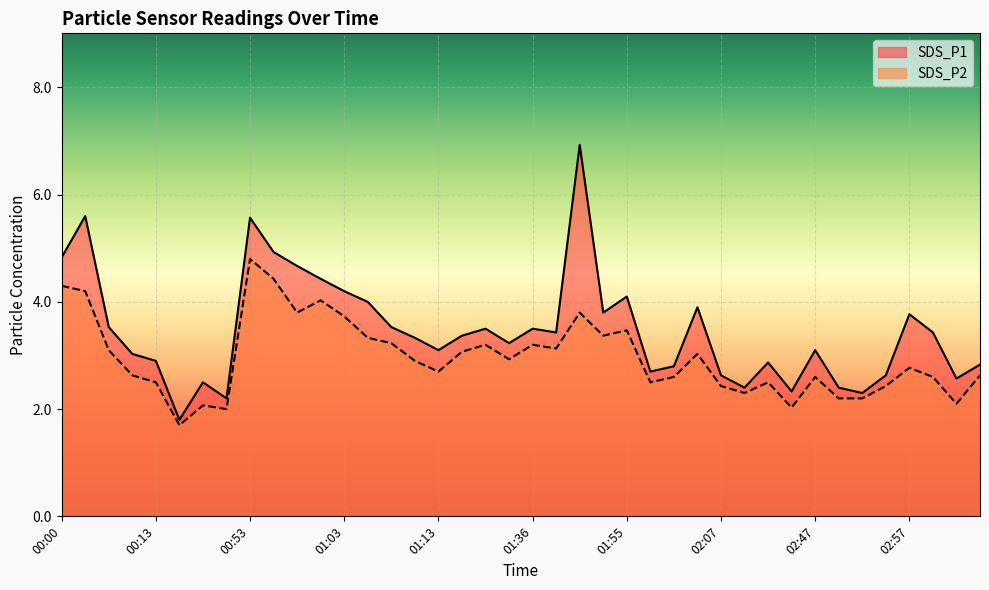

What is the sum of all SDS_P2 values?

118.5